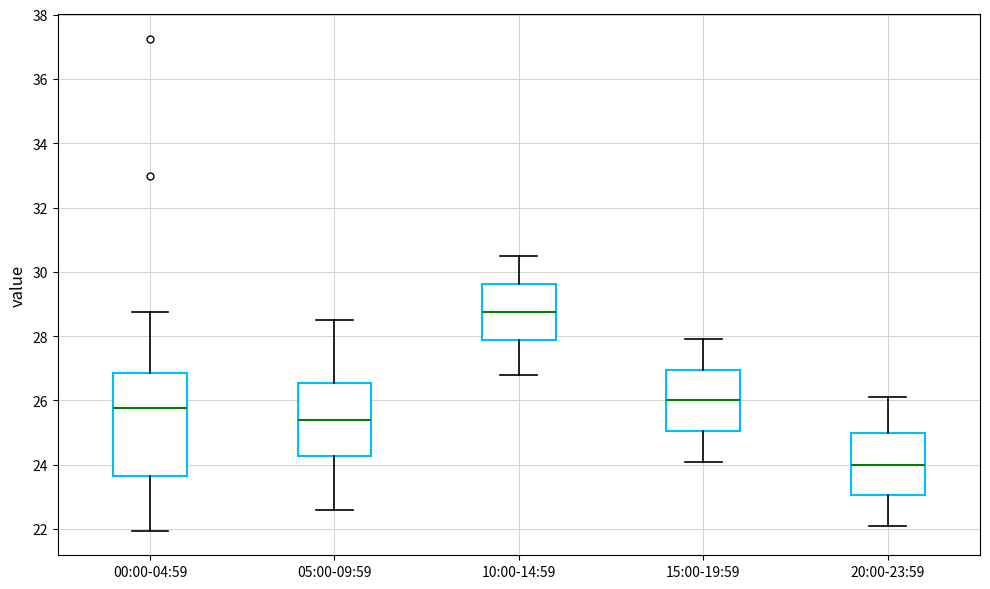

Where is the lower edge of the box for 05:00-09:59 on the y-axis? The values are not printed on the chart, so give them approximately, as read against the axis.

24.2